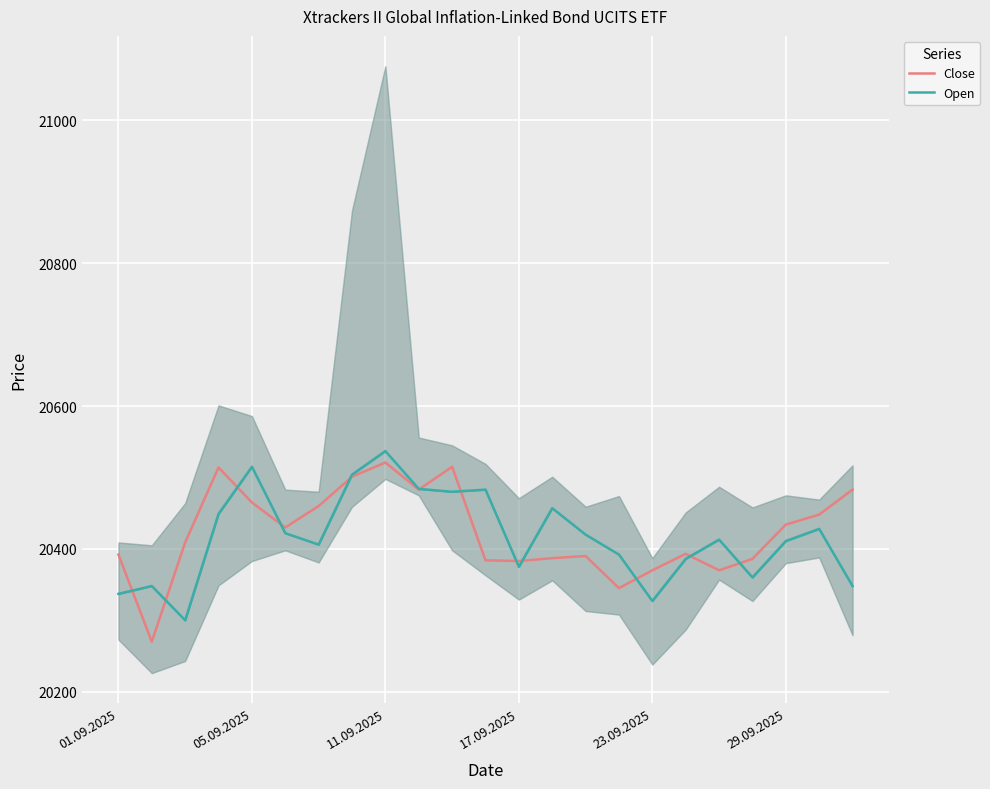

How many values in the Open series are below 20413?

11